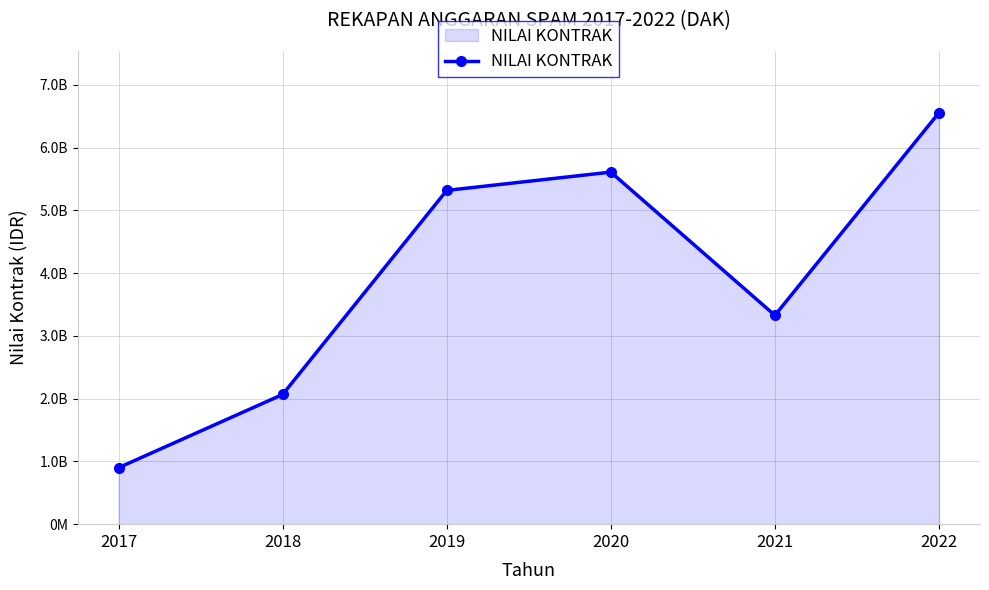

Which has a higher value, 2020 or 2022?

2022